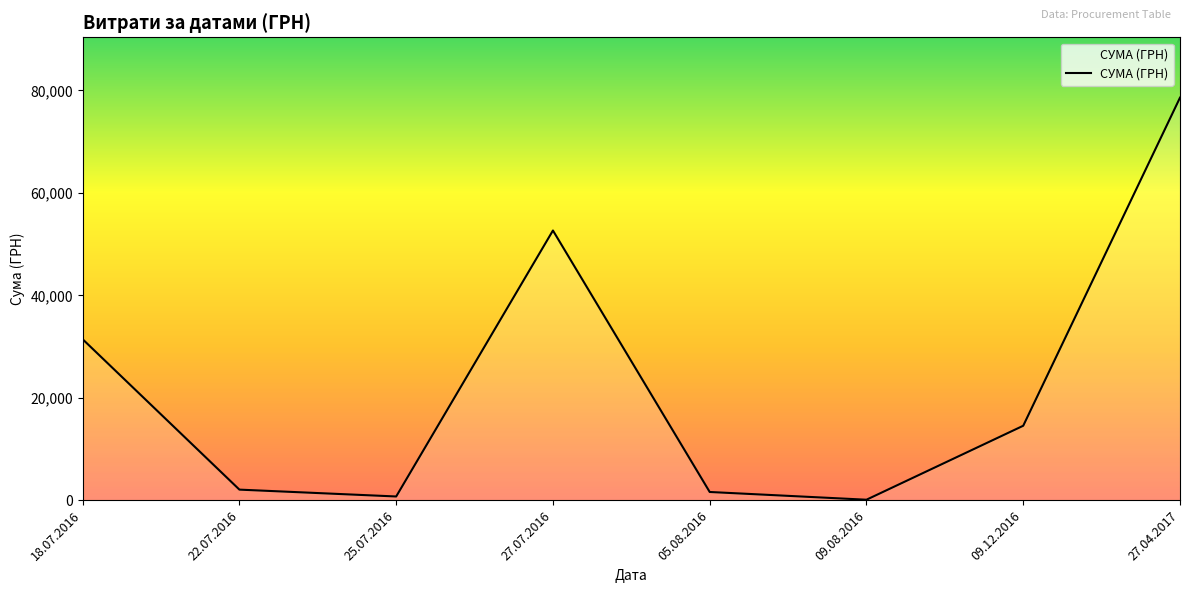

What is the greatest value displayed?

78600.0